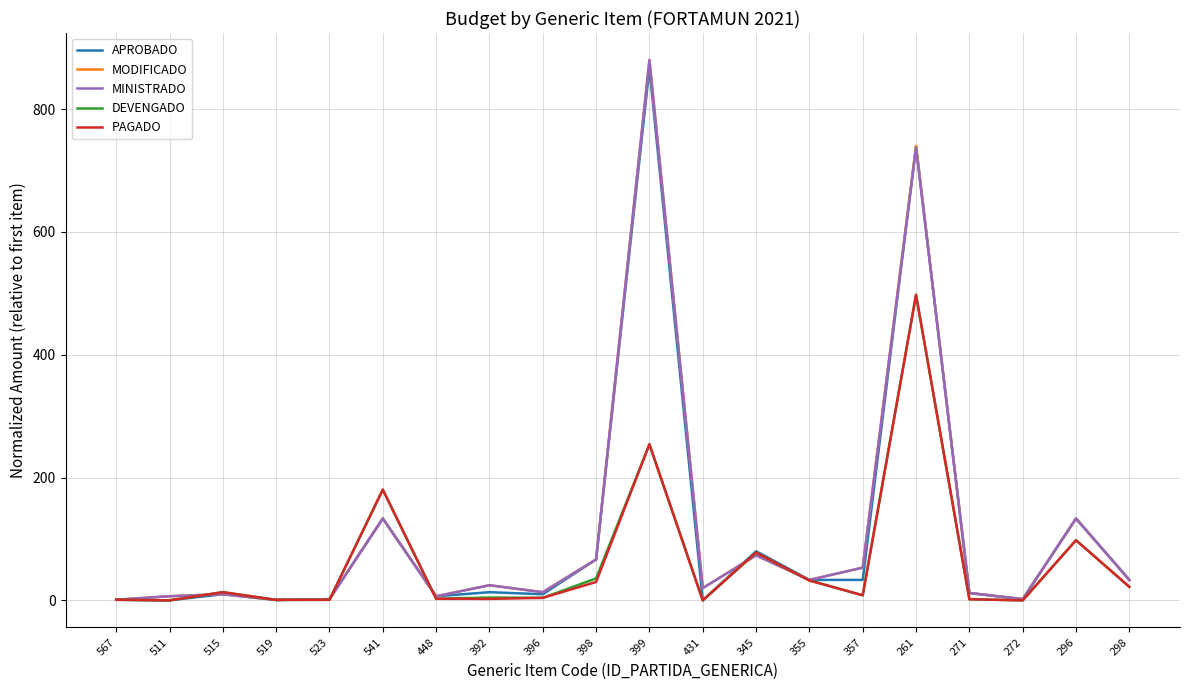

Is the value of PAGADO at 355 greater than the value of APROBADO at 523?

Yes